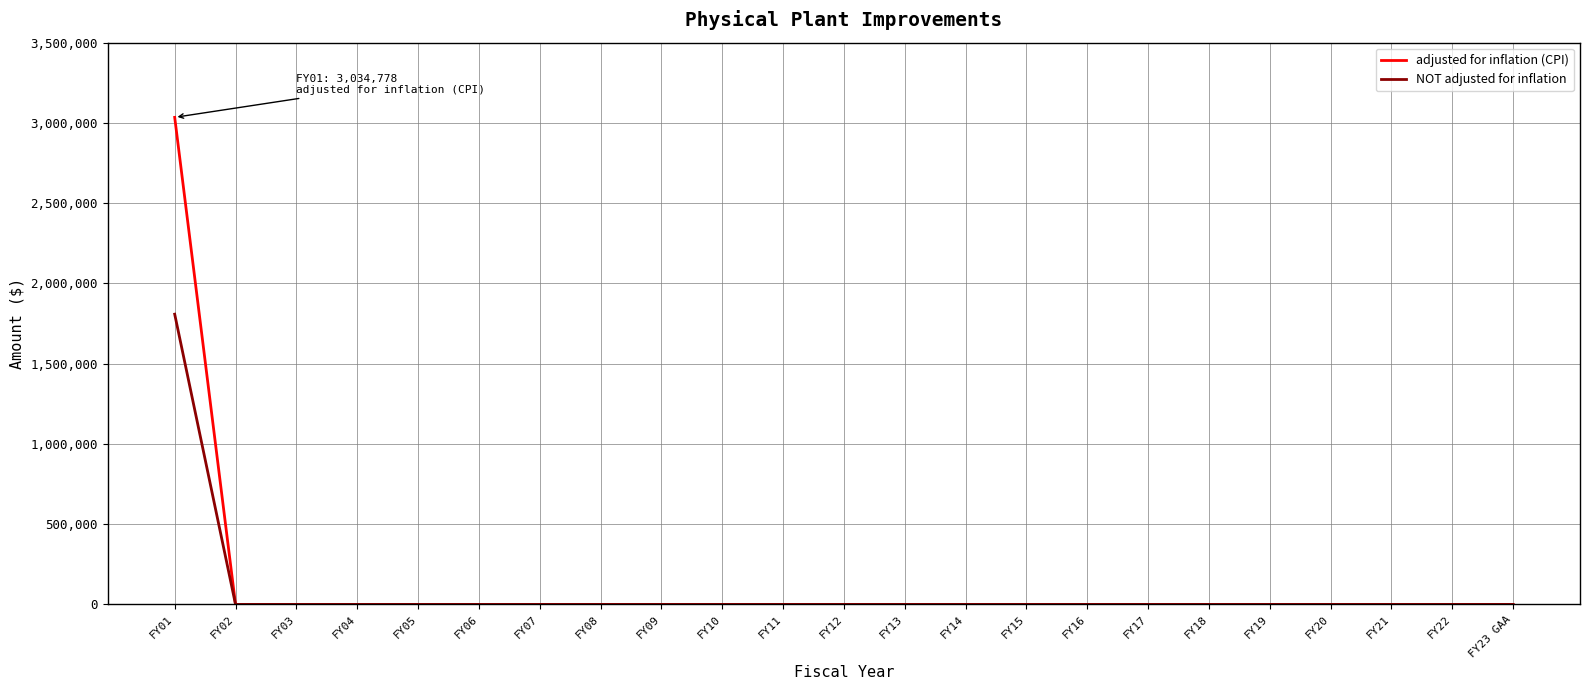

The value of NOT adjusted for inflation at FY02 is 0. True or false?

True